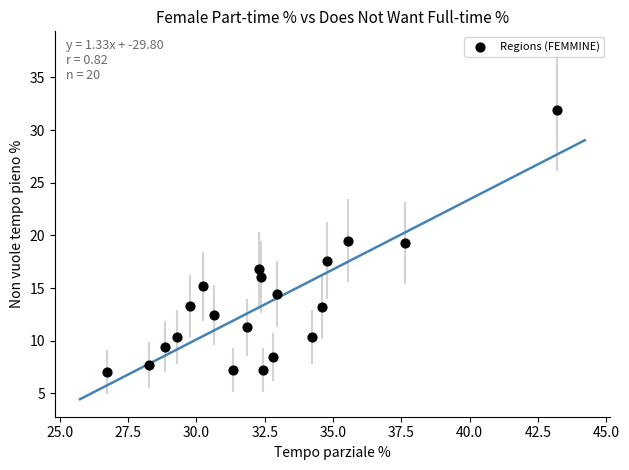

What is the range of X values (max minus min)?

16.5